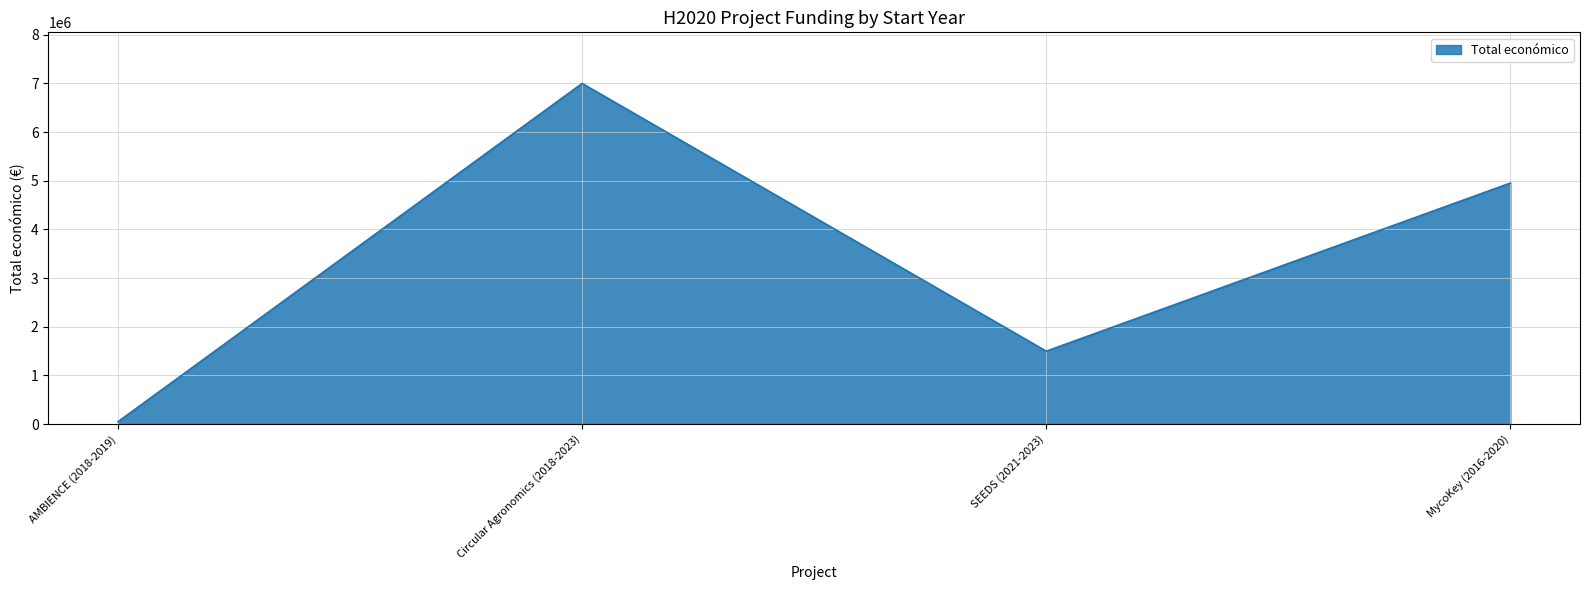

At which category does the data reach its first local peak?

Circular Agronomics (2018-2023)